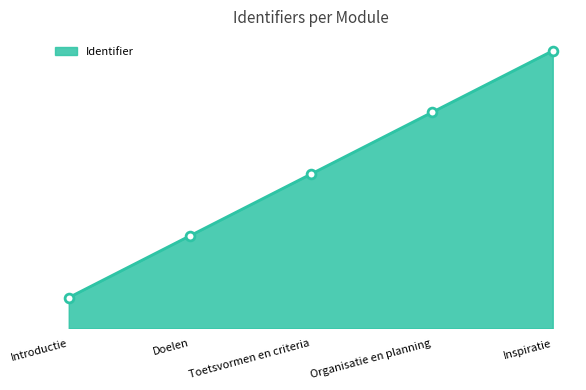

Between Doelen and Introductie, which is larger?

Doelen